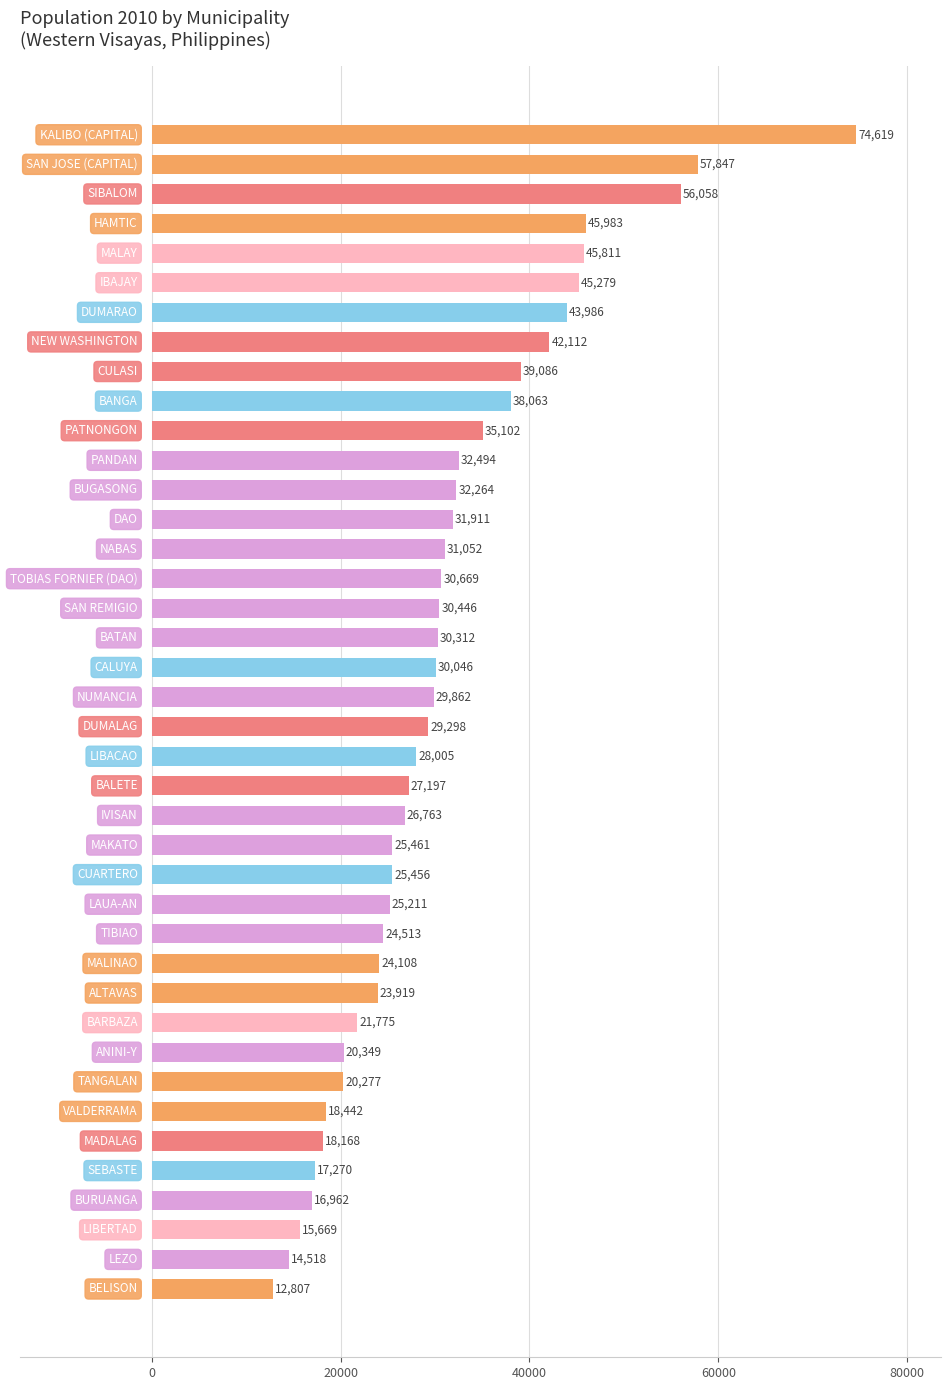

How many bars are there in total?

40